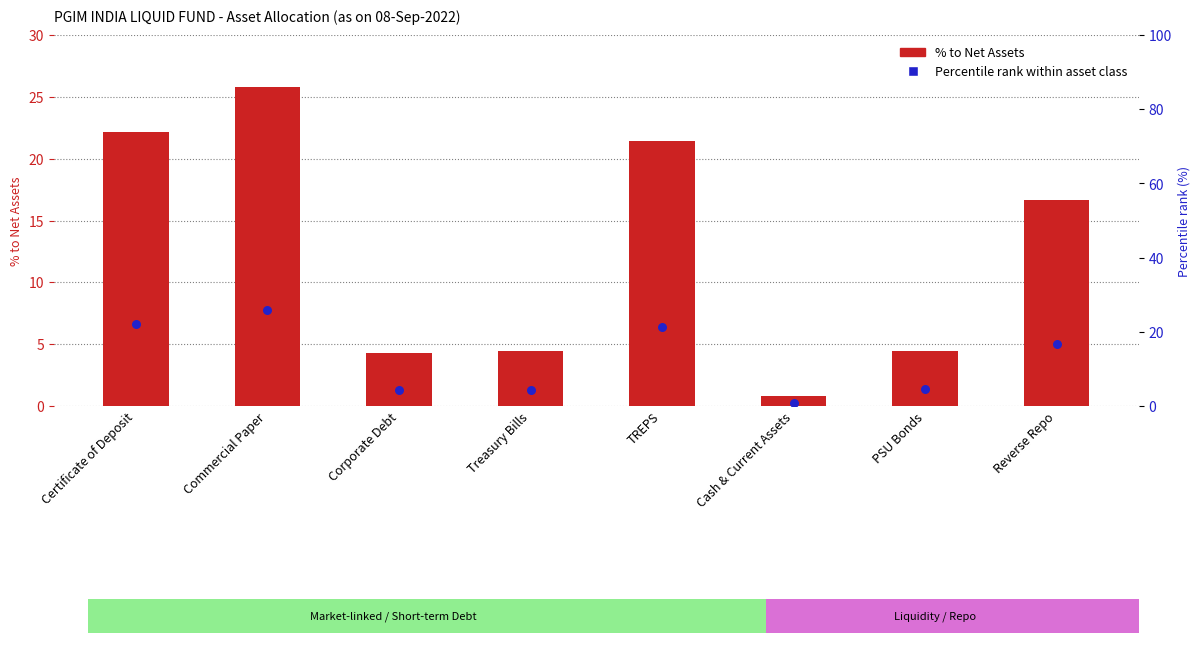

Which series reaches the maximum Y coordinate?

Percentile rank within asset class